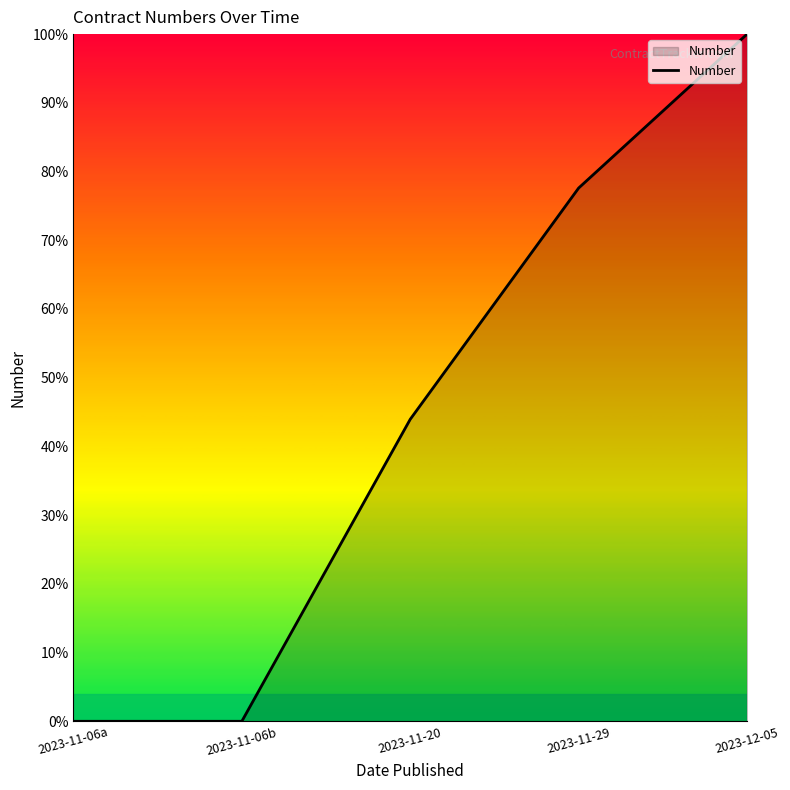

Is it true that the value at 2023-11-20 is 60.7?

False